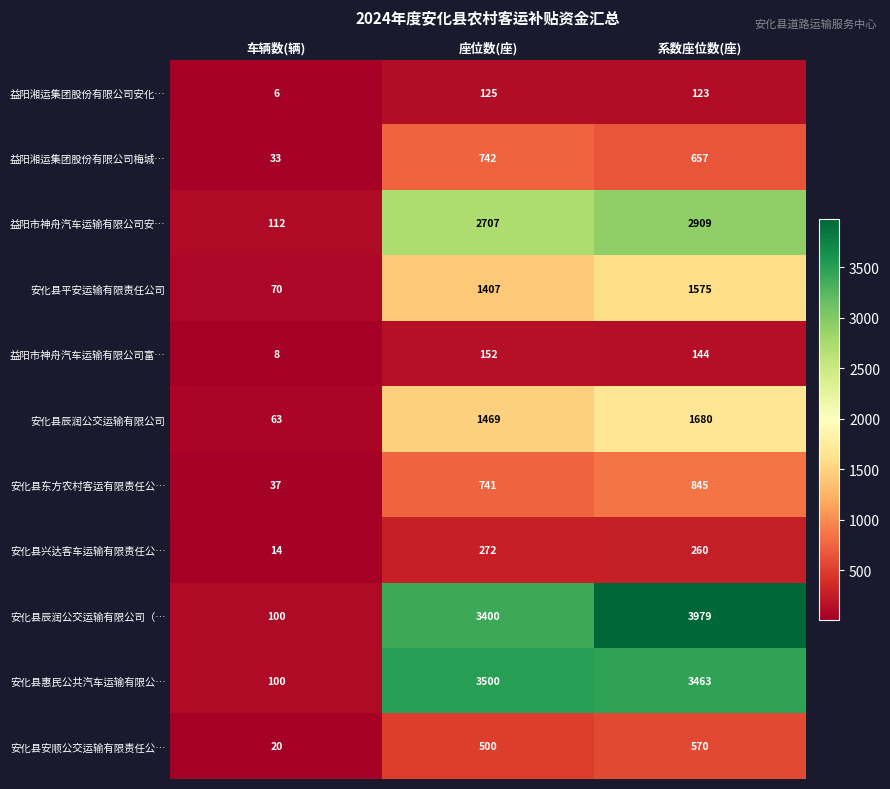

Read the 安化县惠民公共汽车运输有限公… value at 座位数(座), to the nearest 10.

3500